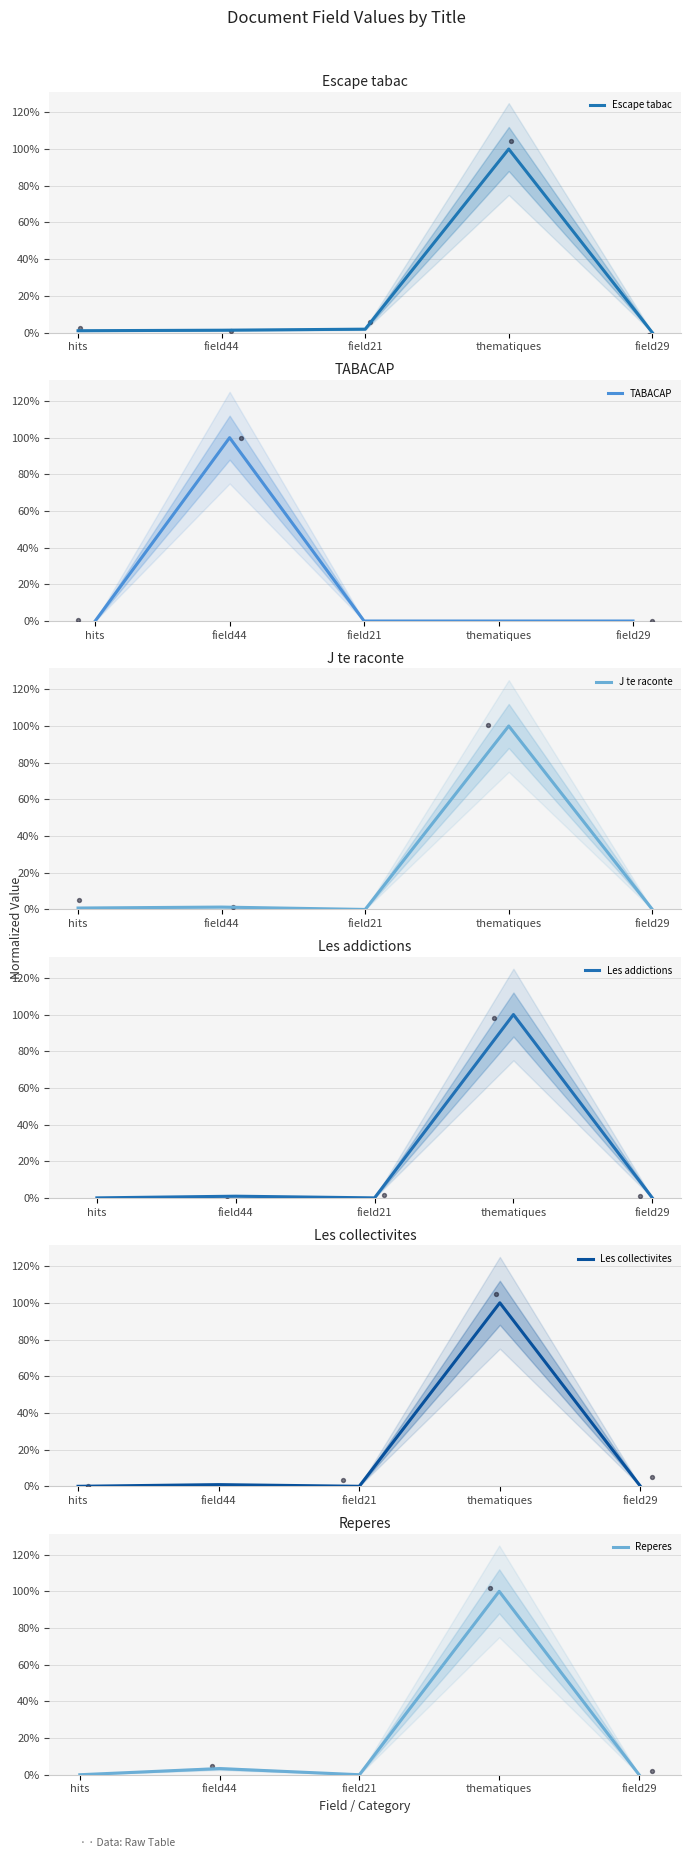

At which category is the sum across all series the highest?

thematiques